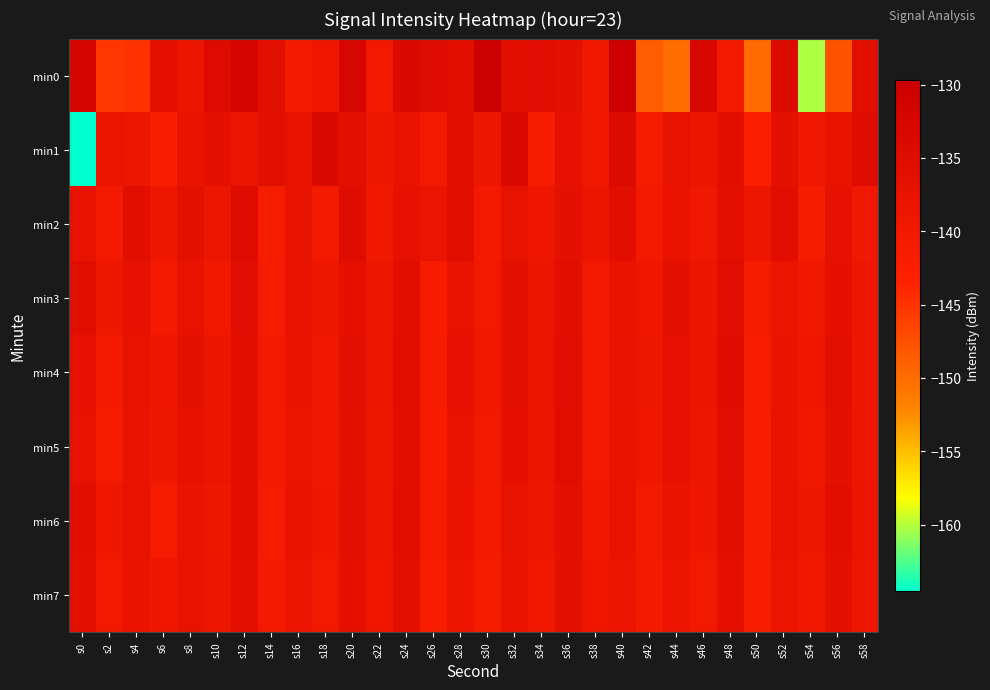

Which series has the largest range (max minus min)?

min1